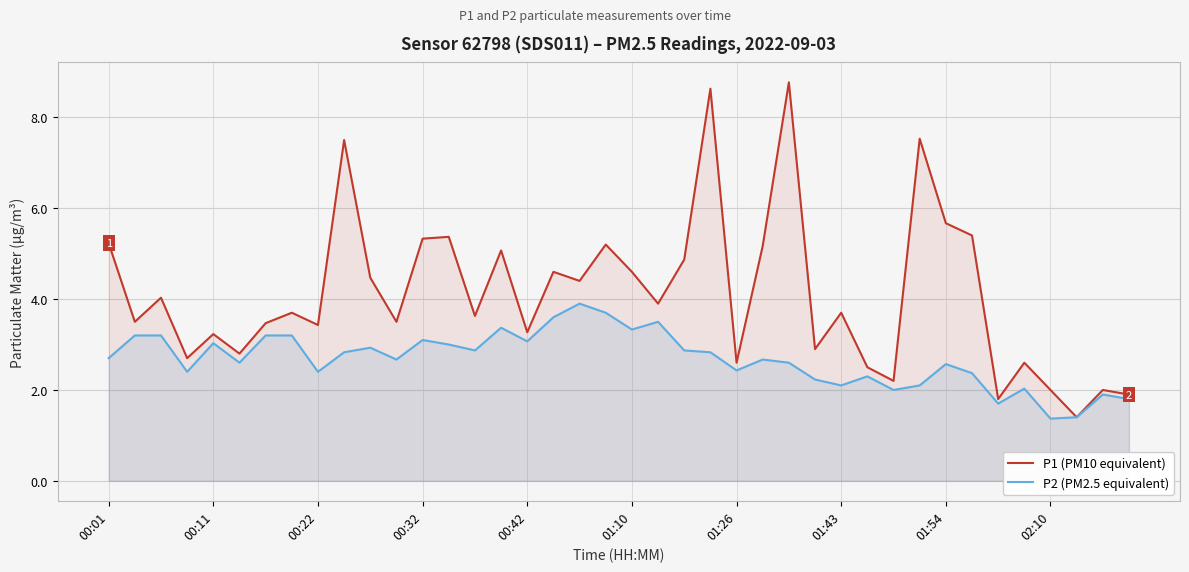

Rank the series by their maximum value, from highest to lowest.

P1 (PM10 equivalent), P2 (PM2.5 equivalent)